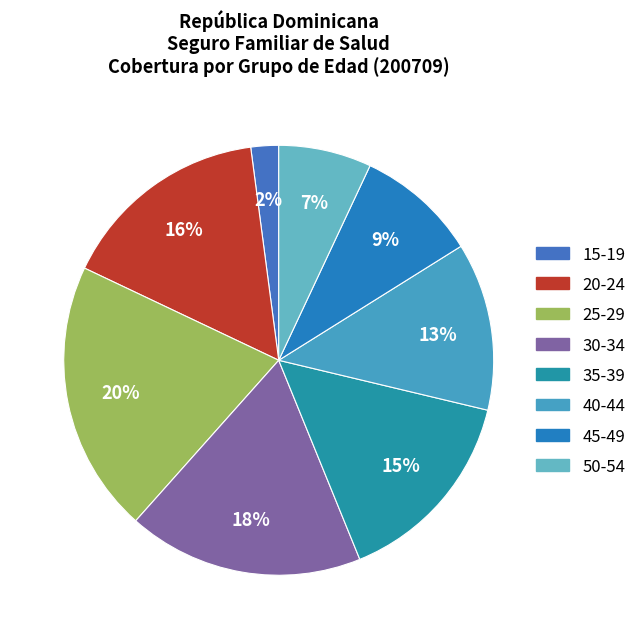

Is it true that 25-29 is 20% of the pie?

True